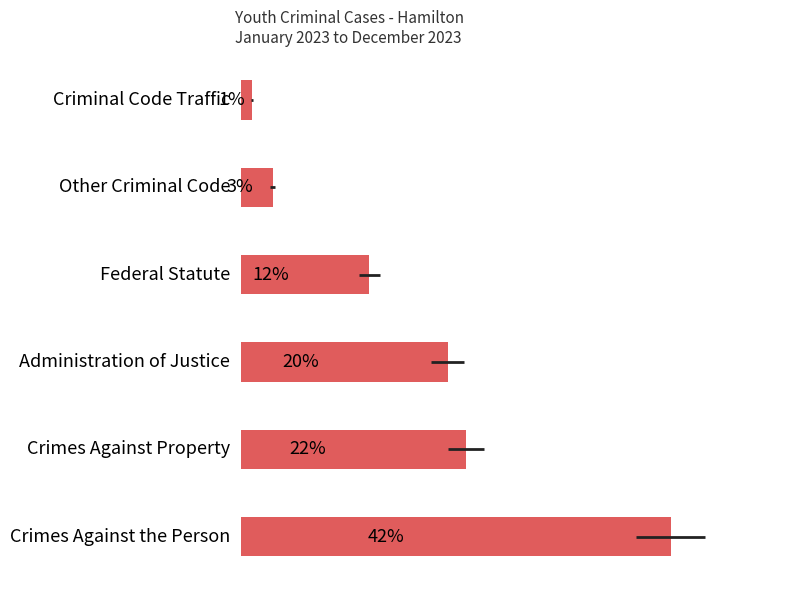

Reading left to right, what are all the values shown in this chart?

0=41.6	1=21.8	2=20.0	3=12.4	4=3.1	5=1.1